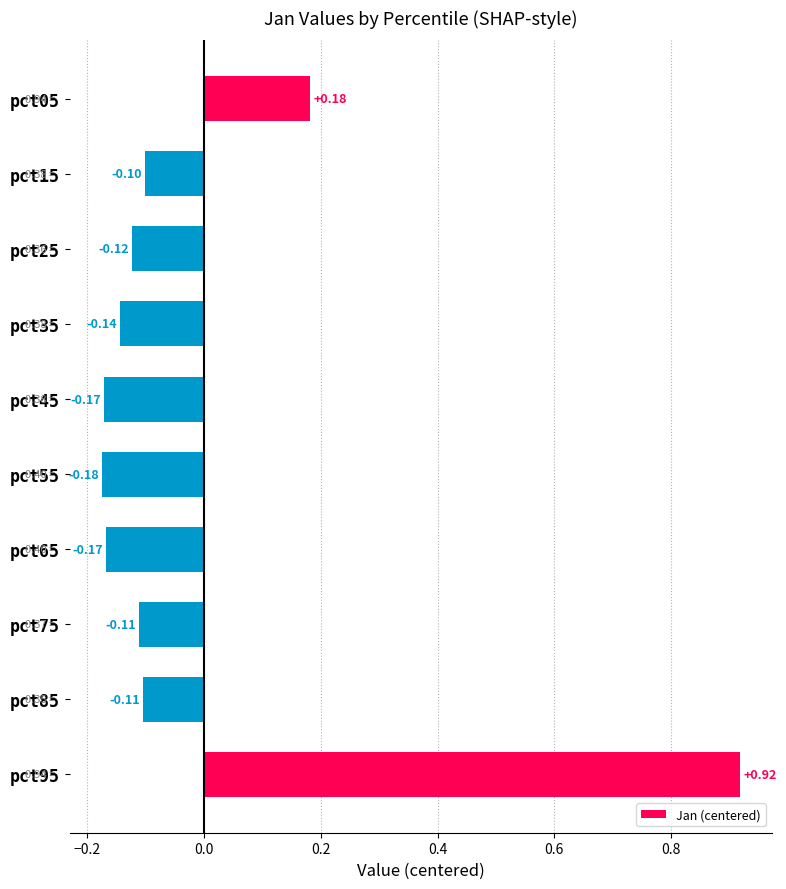

How many values are above zero?

2